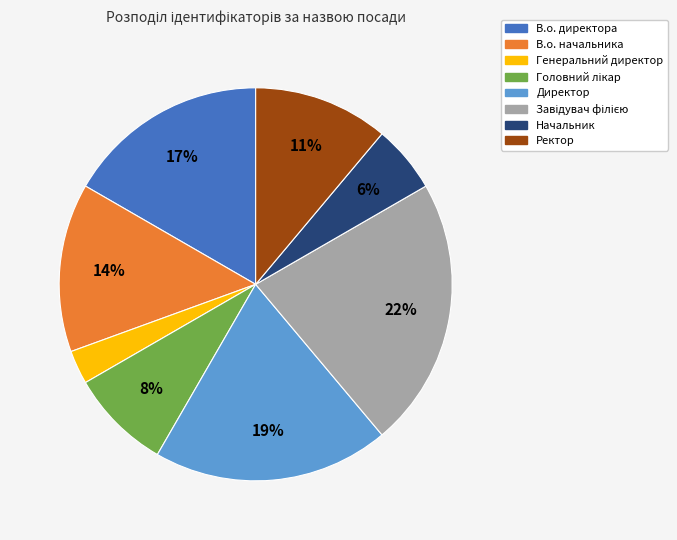

Count the number of slices in the pie.

8